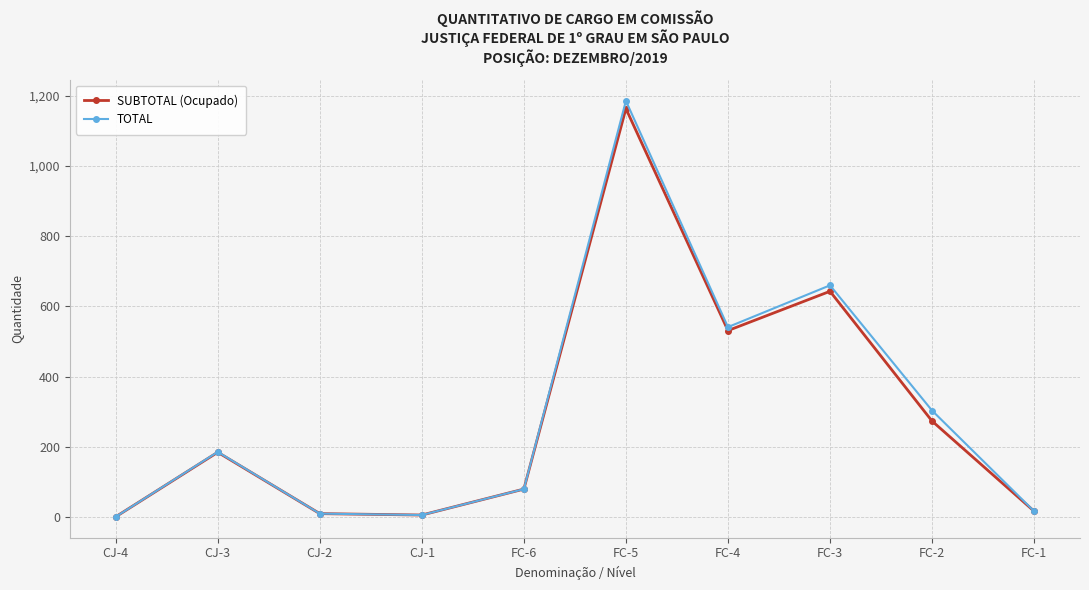

Which series has the largest range (max minus min)?

TOTAL